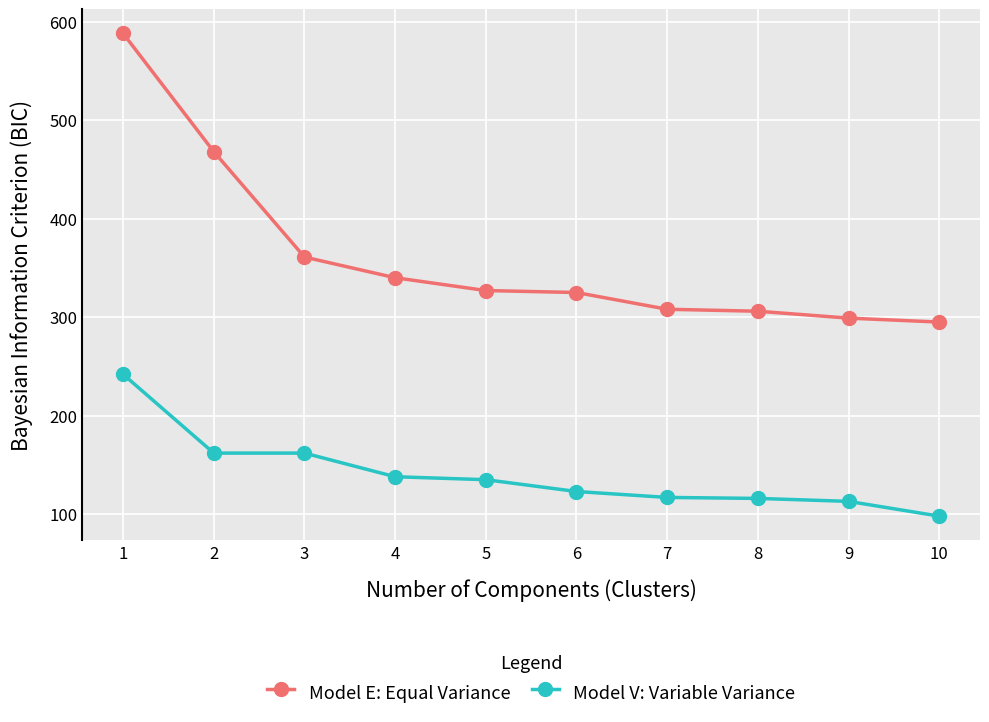

At which category is the sum across all series the highest?

1